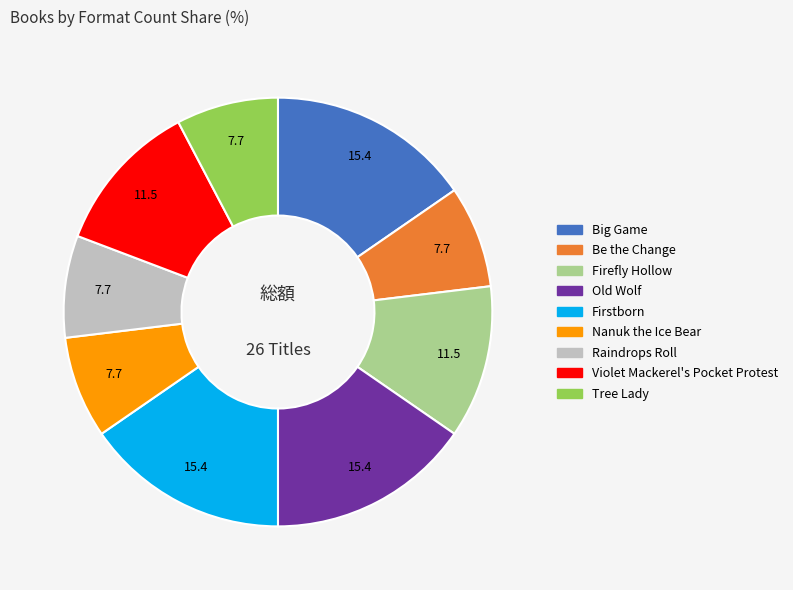

Is the sum of Firefly Hollow and Tree Lady greater than half?

No